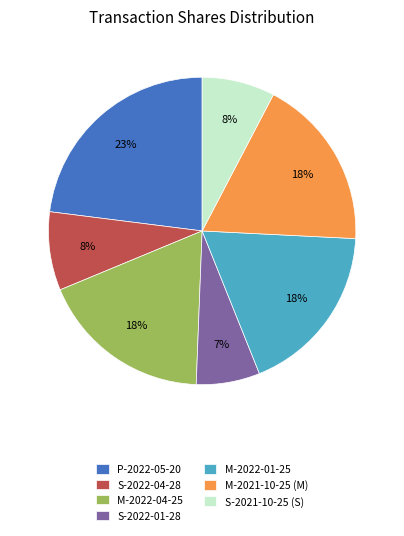

Does S-2022-01-28 account for over 50% of the chart?

No